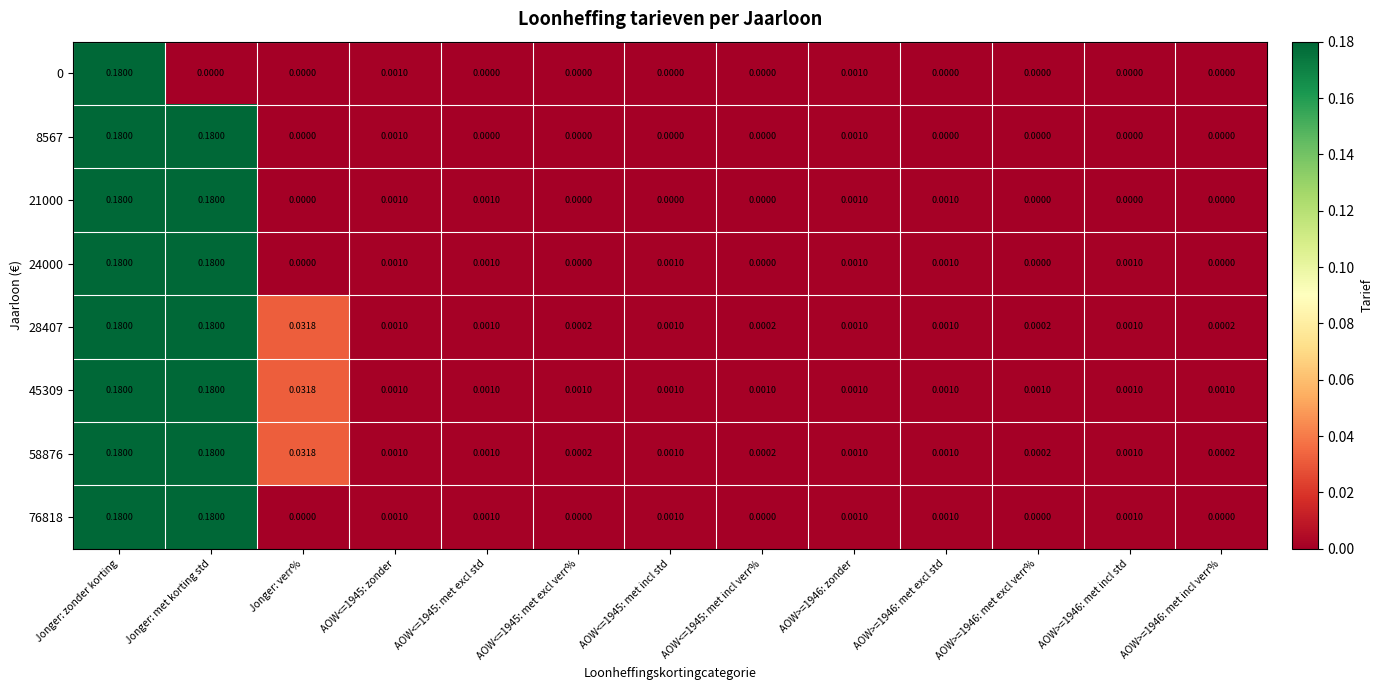

At which label does 0 reach its peak?

Jonger: zonder korting